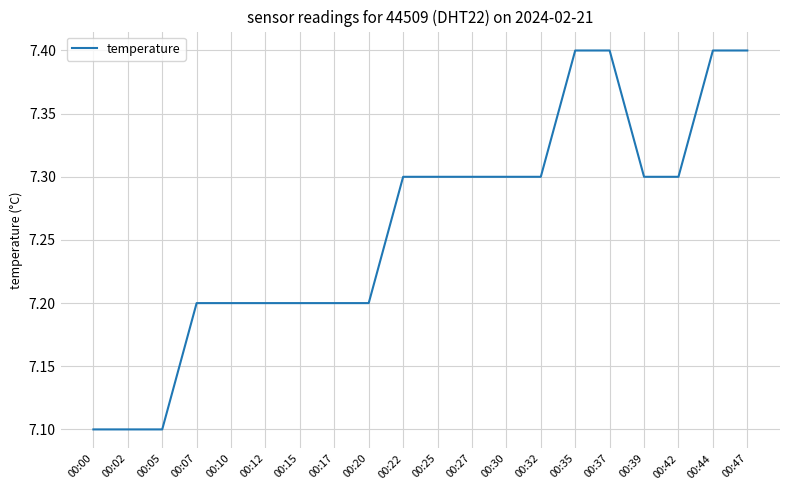

What is the minimum value shown in the chart?

7.1